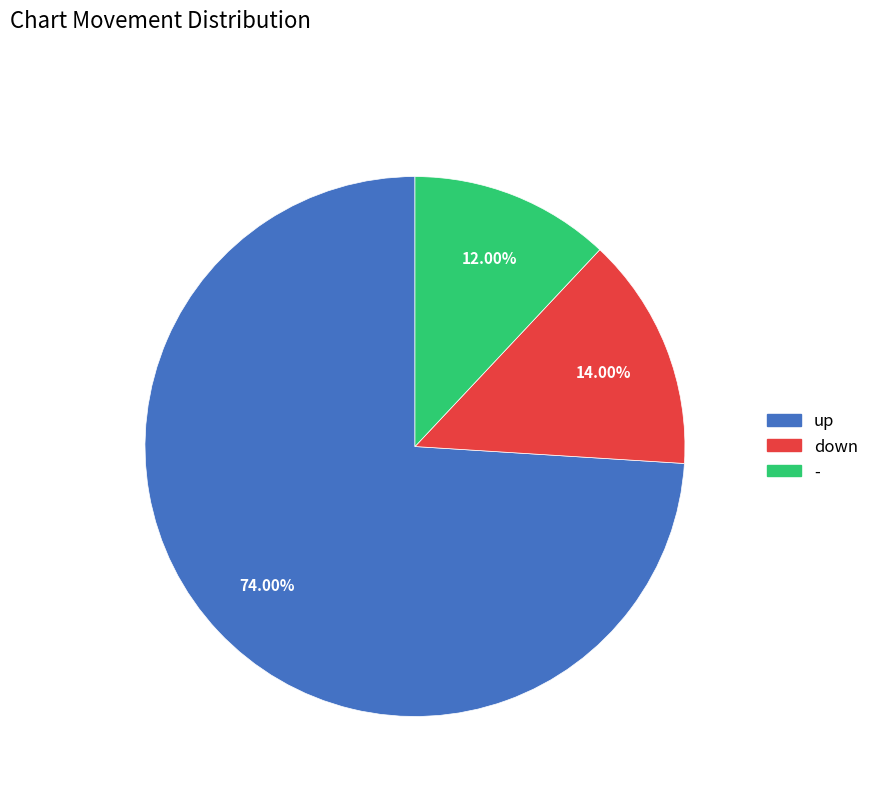

Combined, what portion of the pie is - and down?

26.0%